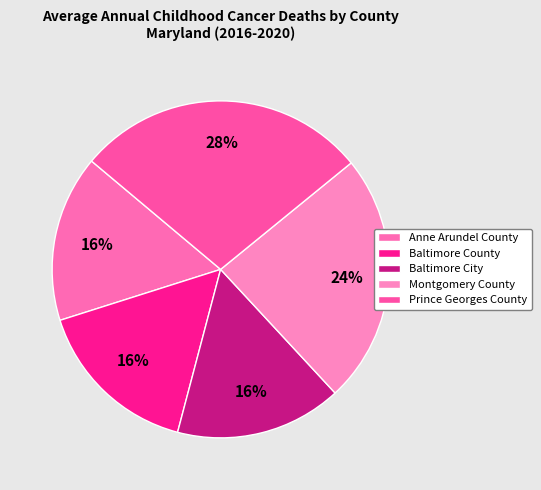

What percentage is the Anne Arundel County slice, to the nearest percent?

16%